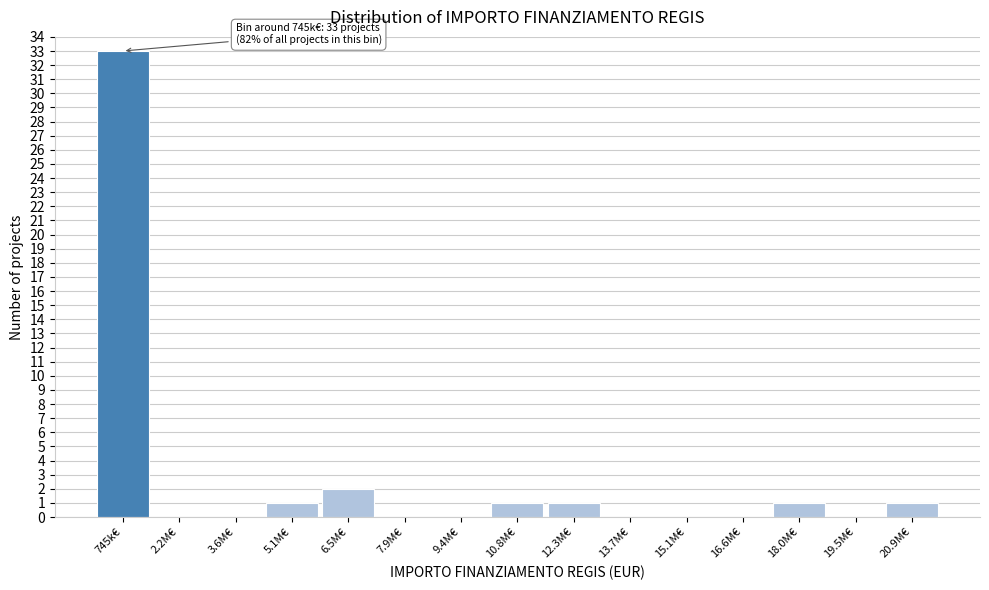

Reading left to right, extract all data points from this chart.

745k€=33	2.2M€=0	3.6M€=0	5.1M€=1	6.5M€=2	7.9M€=0	9.4M€=0	10.8M€=1	12.3M€=1	13.7M€=0	15.1M€=0	16.6M€=0	18.0M€=1	19.5M€=0	20.9M€=1